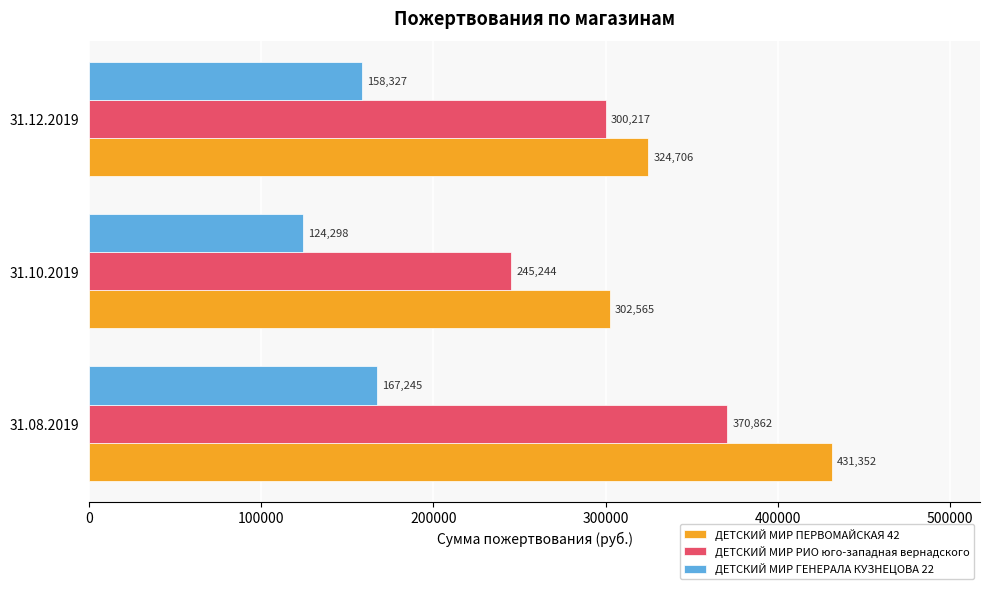

What is the average value of the ДЕТСКИЙ МИР ПЕРВОМАЙСКАЯ 42 series?

352874.4